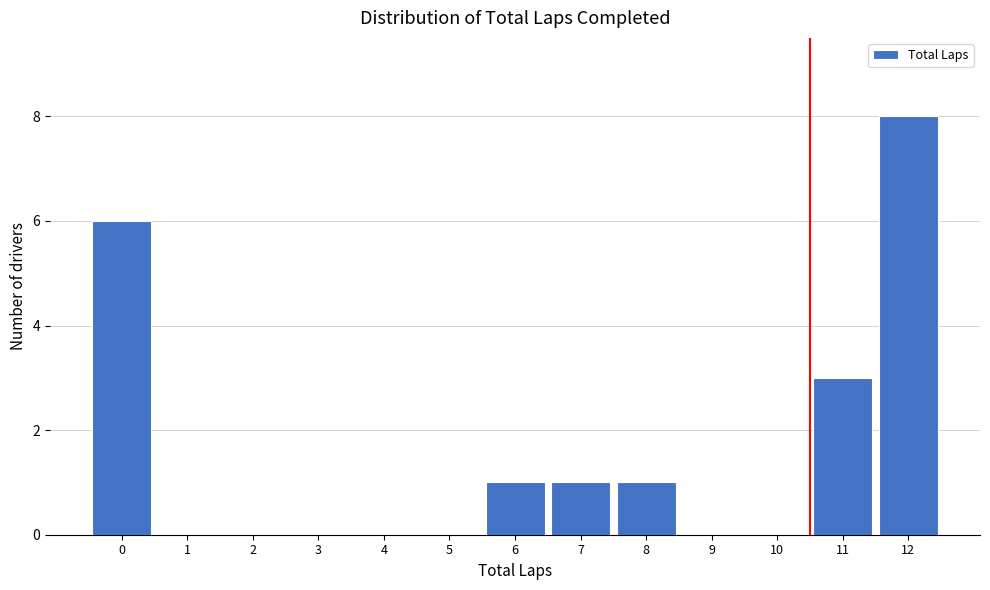

Reading left to right, what are all the values shown in this chart?

0=6	1=0	2=0	3=0	4=0	5=0	6=1	7=1	8=1	9=0	10=0	11=3	12=8